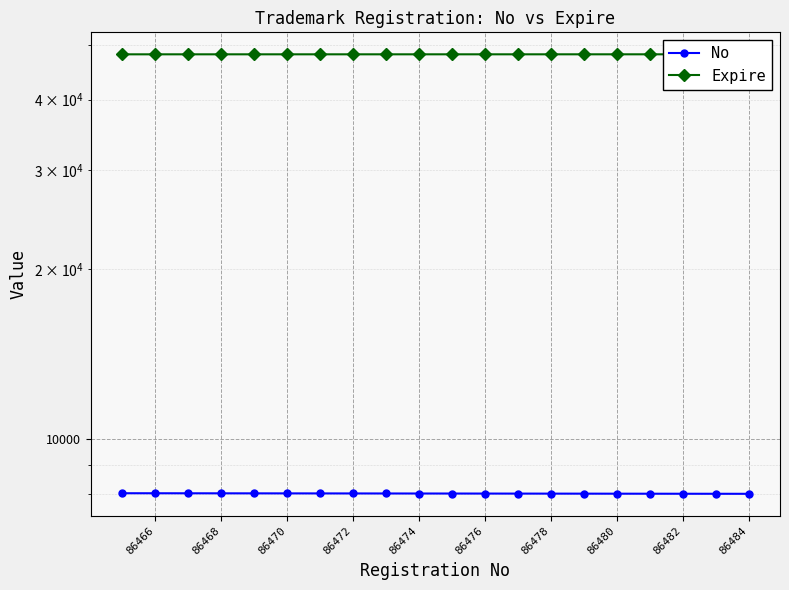

True or false: Expire and No cross at least once.

False